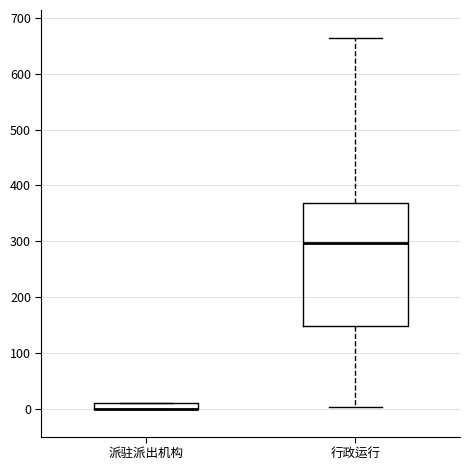

Where is the upper edge of the box for 派驻派出机构 on the y-axis? The values are not printed on the chart, so give them approximately, as read against the axis.

10